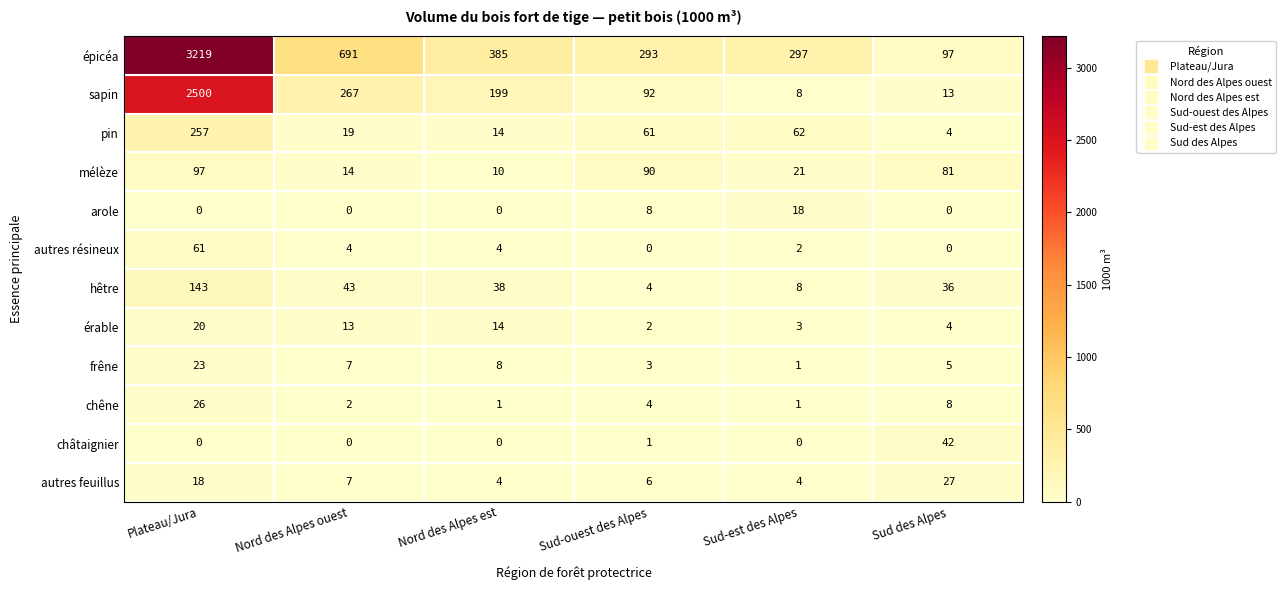

The autres feuillus series shows 18 at Plateau/Jura. True or false?

True